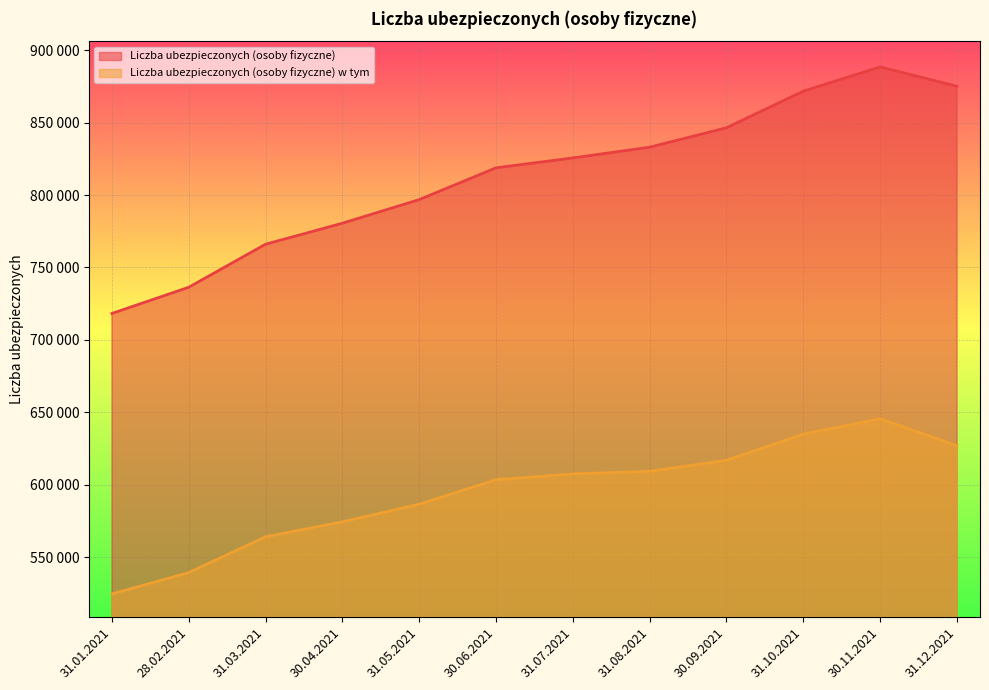

What is the difference between the Liczba ubezpieczonych (osoby fizyczne) w tym values at 31.07.2021 and 31.08.2021?

1800